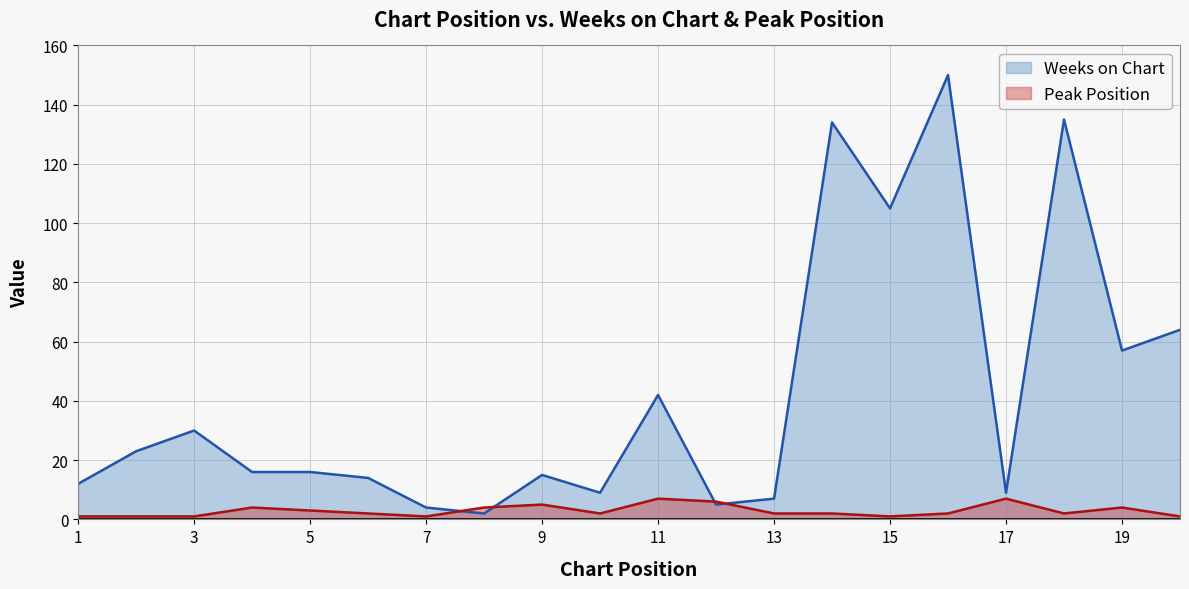

Which series has the largest range (max minus min)?

Weeks on Chart